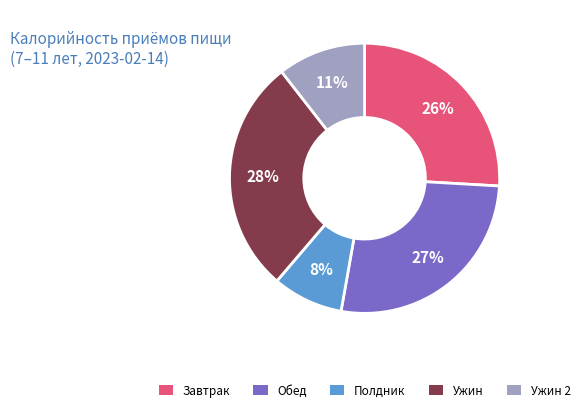

Does Обед represent more than half of the total?

No